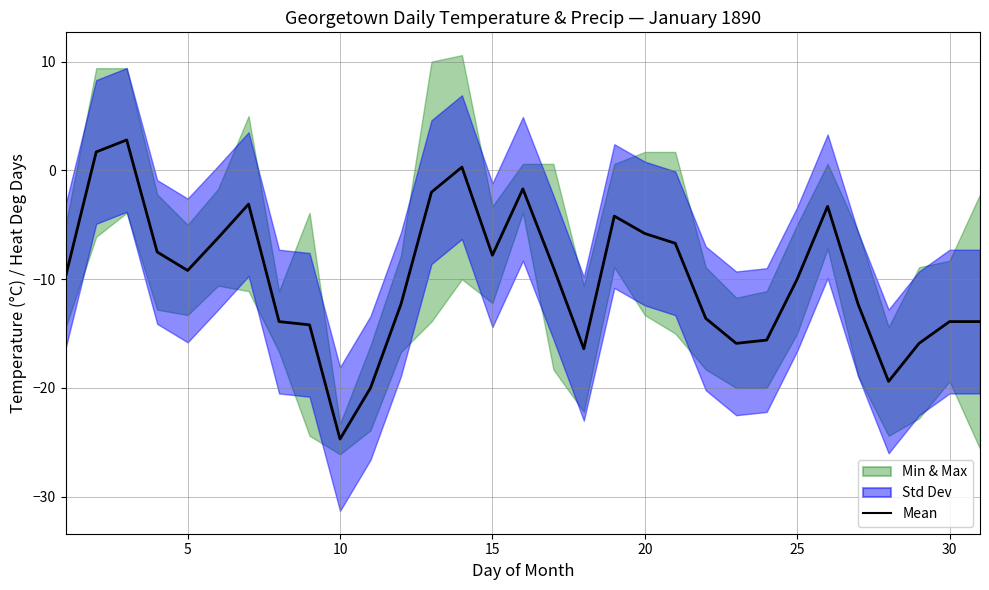

What is the difference between the maximum and minimum values?

27.5